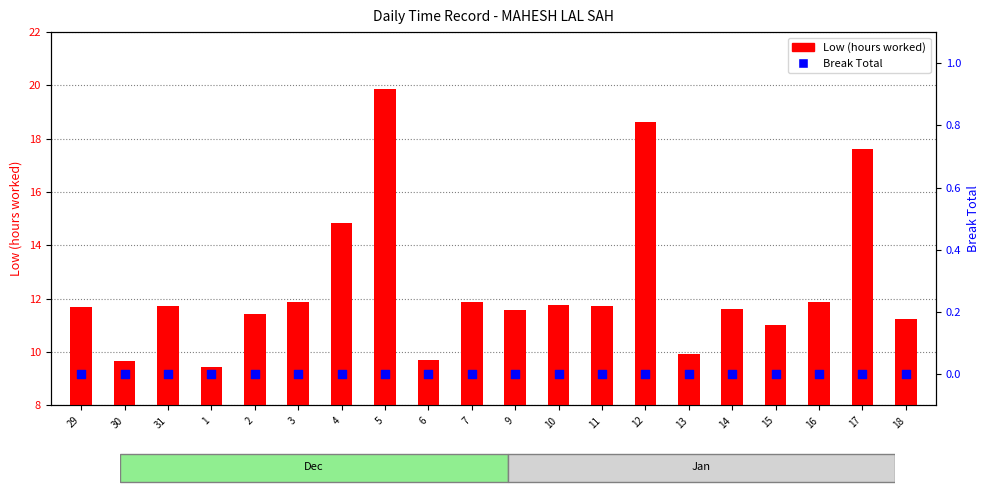

Which series has the largest Y range (max minus min)?

Low (hours)